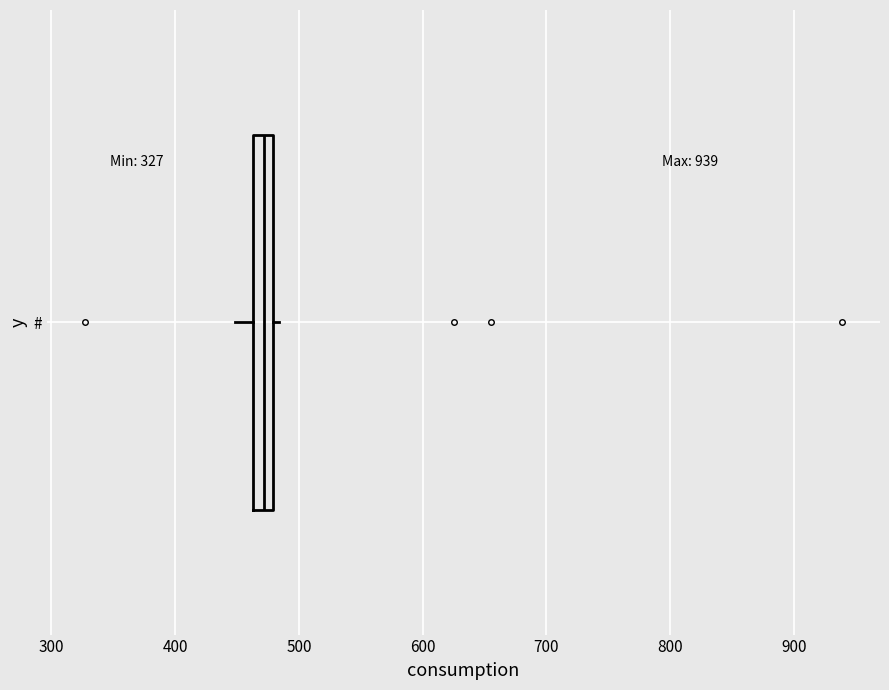

Transcribe this box plot: give where the median line is, the range the box spans, and where the two whiskers end, as read against the x-axis. The values are not printed on the chart, so give them approximately, as read against the axis.

median 470, box 460 to 480, whiskers 450 to 480 (just right of the box's right edge)